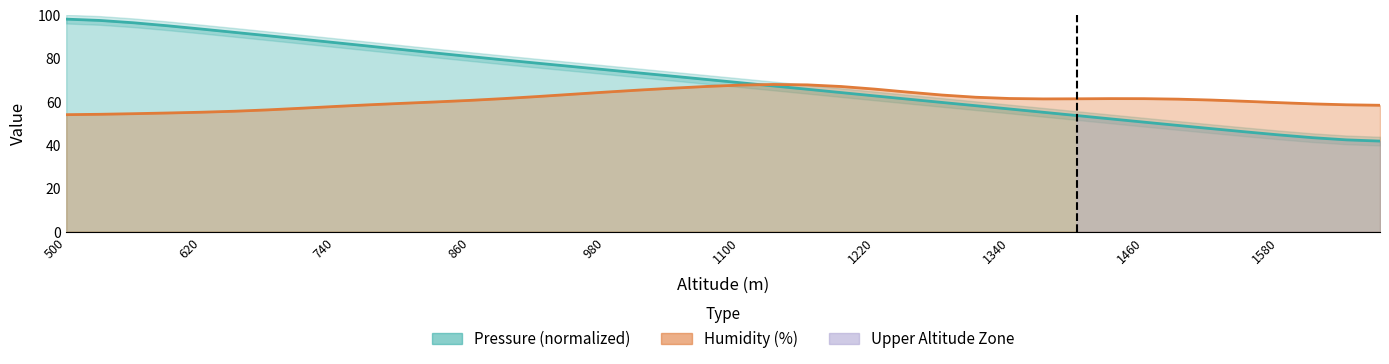

How many distinct data groups are displayed?

2